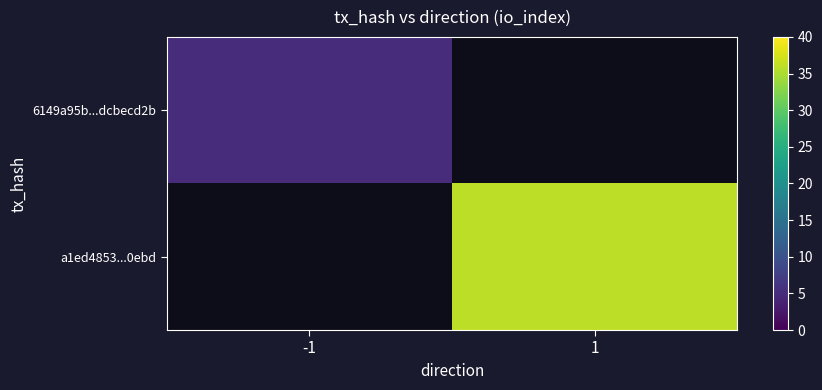

Rank the series by their average value, from lowest to highest.

6149a95b...dcbecd2b, a1ed4853...0ebd